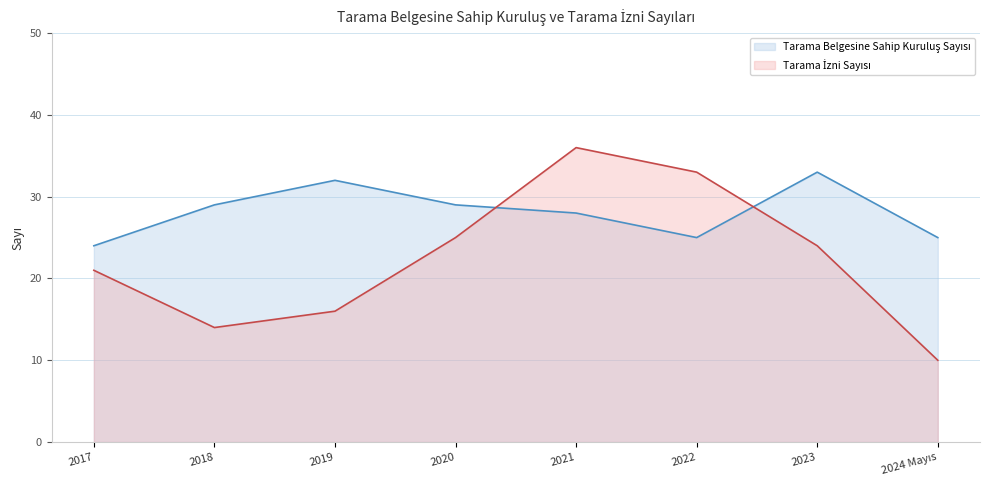

Where is the first local minimum for Tarama Belgesine Sahip Kuruluş Sayısı?

2022